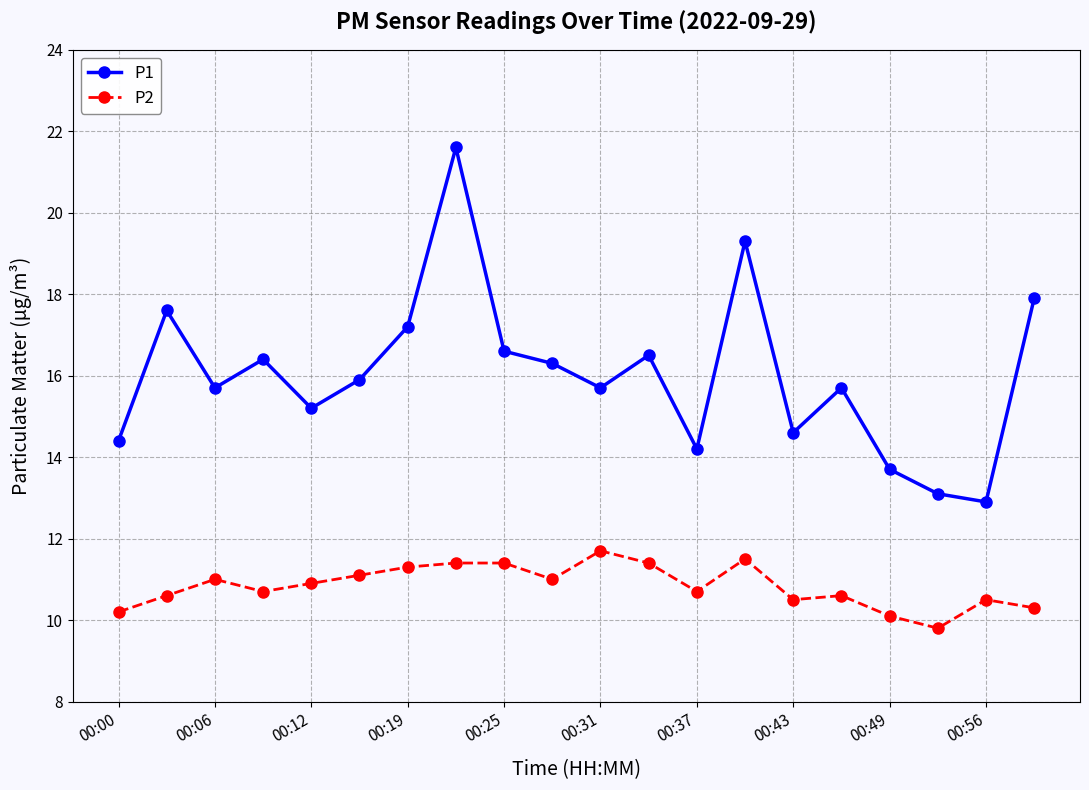

What is the lowest value of the P2 series?

9.8